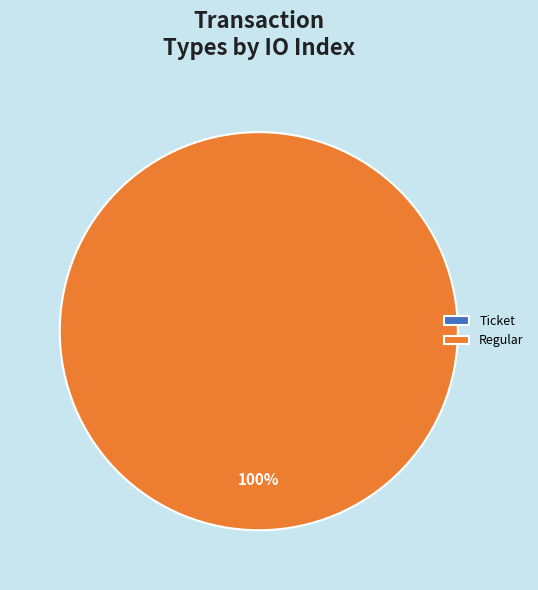

Which slice is the smallest?

Ticket